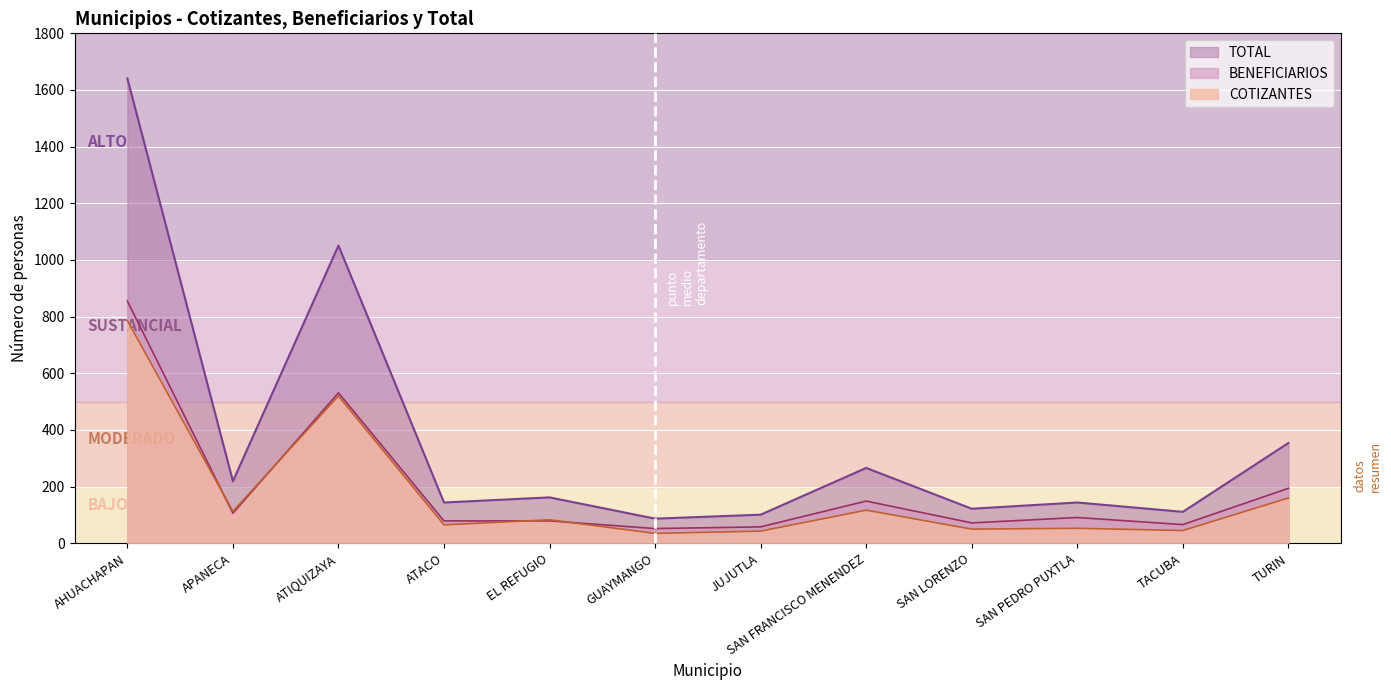

What is the greatest value displayed?

1641